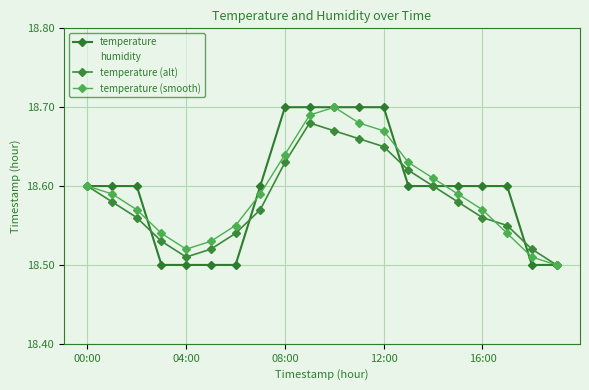

Rank the series at 6 from lowest to highest value.

temperature, temperature (alt), temperature (smooth), humidity